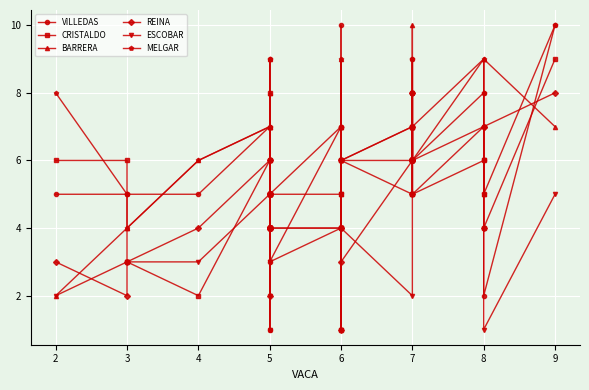

How many ESCOBAR values are between 3 and 6?

21